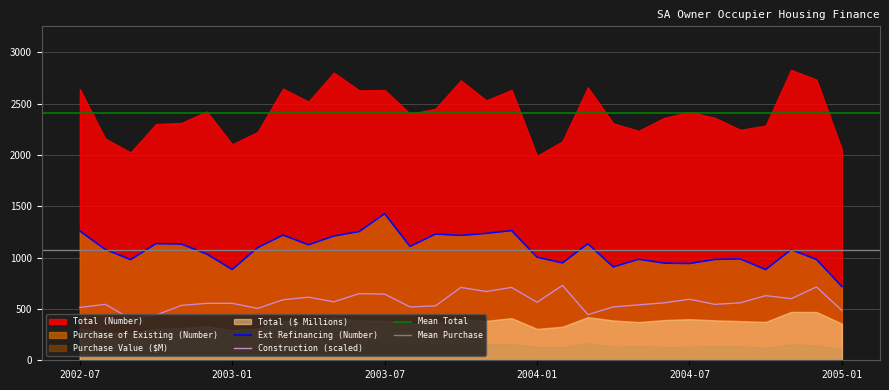

True or false: Ext Refinancing (Number) and Construction (scaled) cross at least once.

False